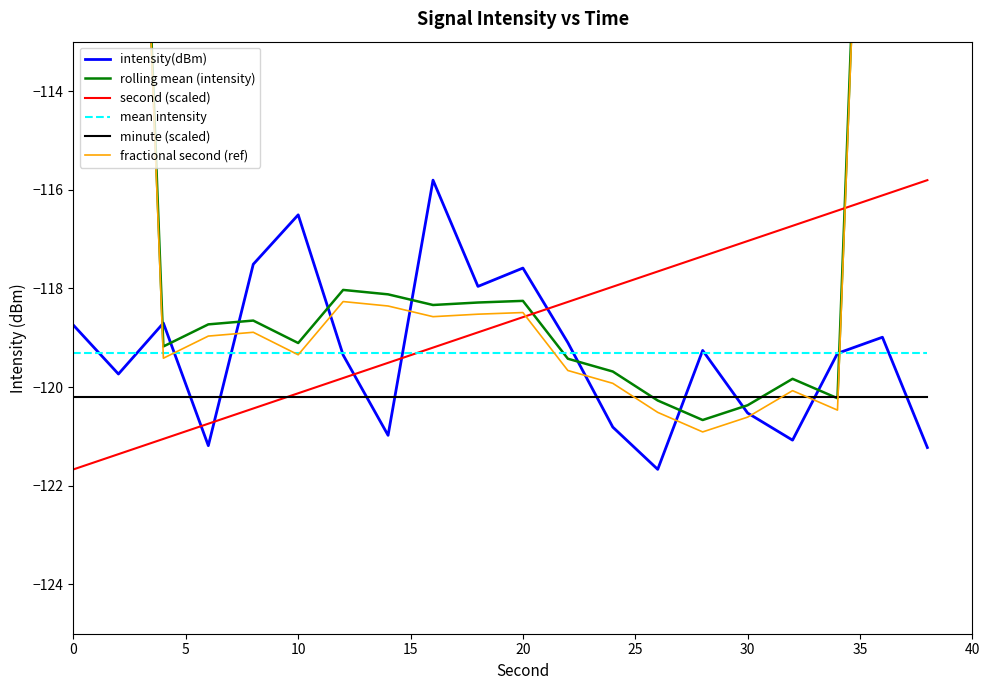

What is the spread (max minus min) of values at 15?

2.5